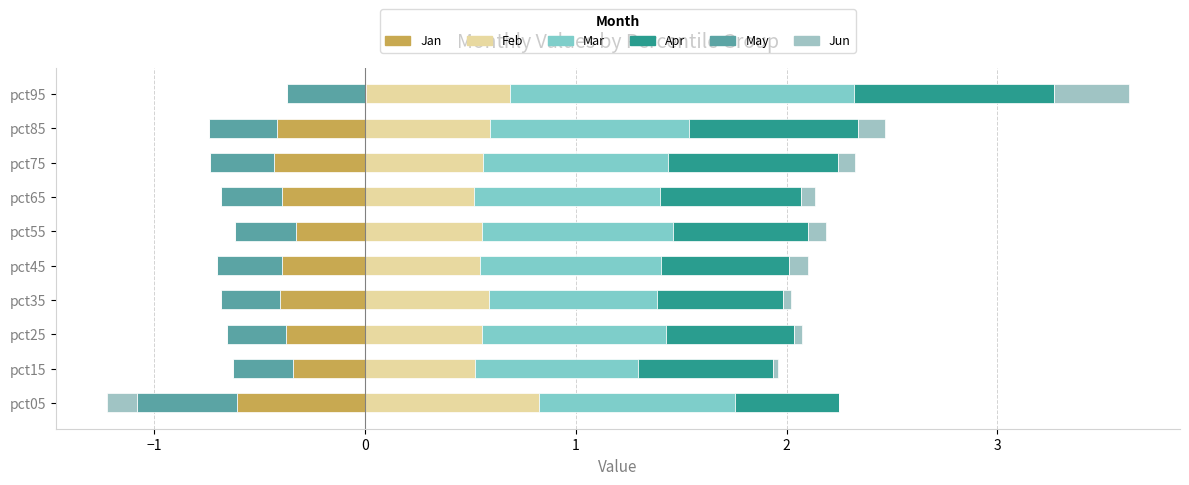

Which series has the largest total across all categories?

Mar